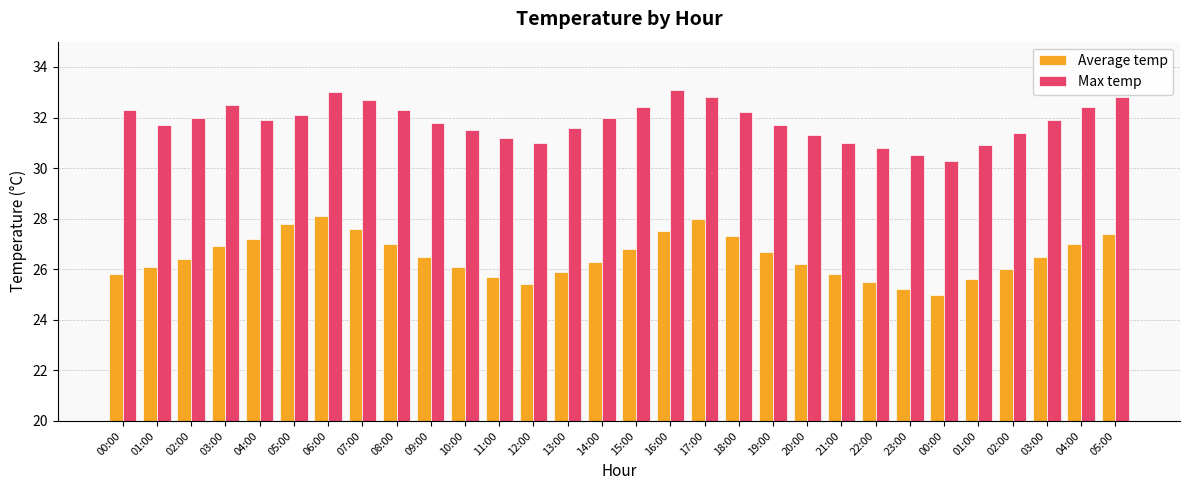

Reading left to right, list all the values displayed in this chart.

Average temp: 25.8	26.1	26.4	26.9	27.2	27.8	28.1	27.6	27.0	26.5	26.1	25.7	25.4	25.9	26.3	26.8	27.5	28.0	27.3	26.7	26.2	25.8	25.5	25.2	25.0	25.6	26.0	26.5	27.0	27.4
Max temp: 32.3	31.7	32.0	32.5	31.9	32.1	33.0	32.7	32.3	31.8	31.5	31.2	31.0	31.6	32.0	32.4	33.1	32.8	32.2	31.7	31.3	31.0	30.8	30.5	30.3	30.9	31.4	31.9	32.4	32.8